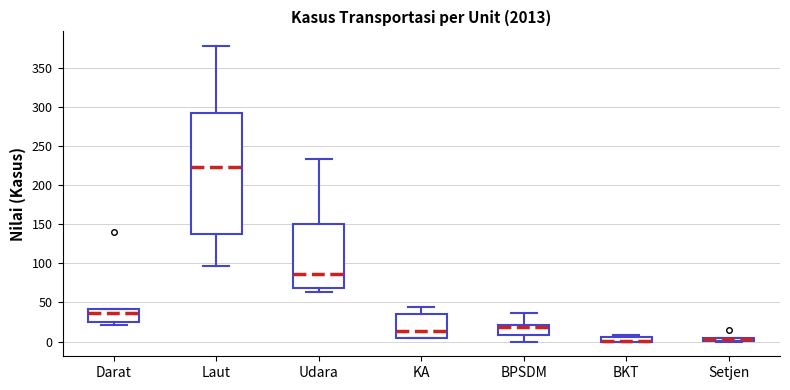

Where is the lower edge of the box for Setjen on the y-axis? The values are not printed on the chart, so give them approximately, as read against the axis.

0